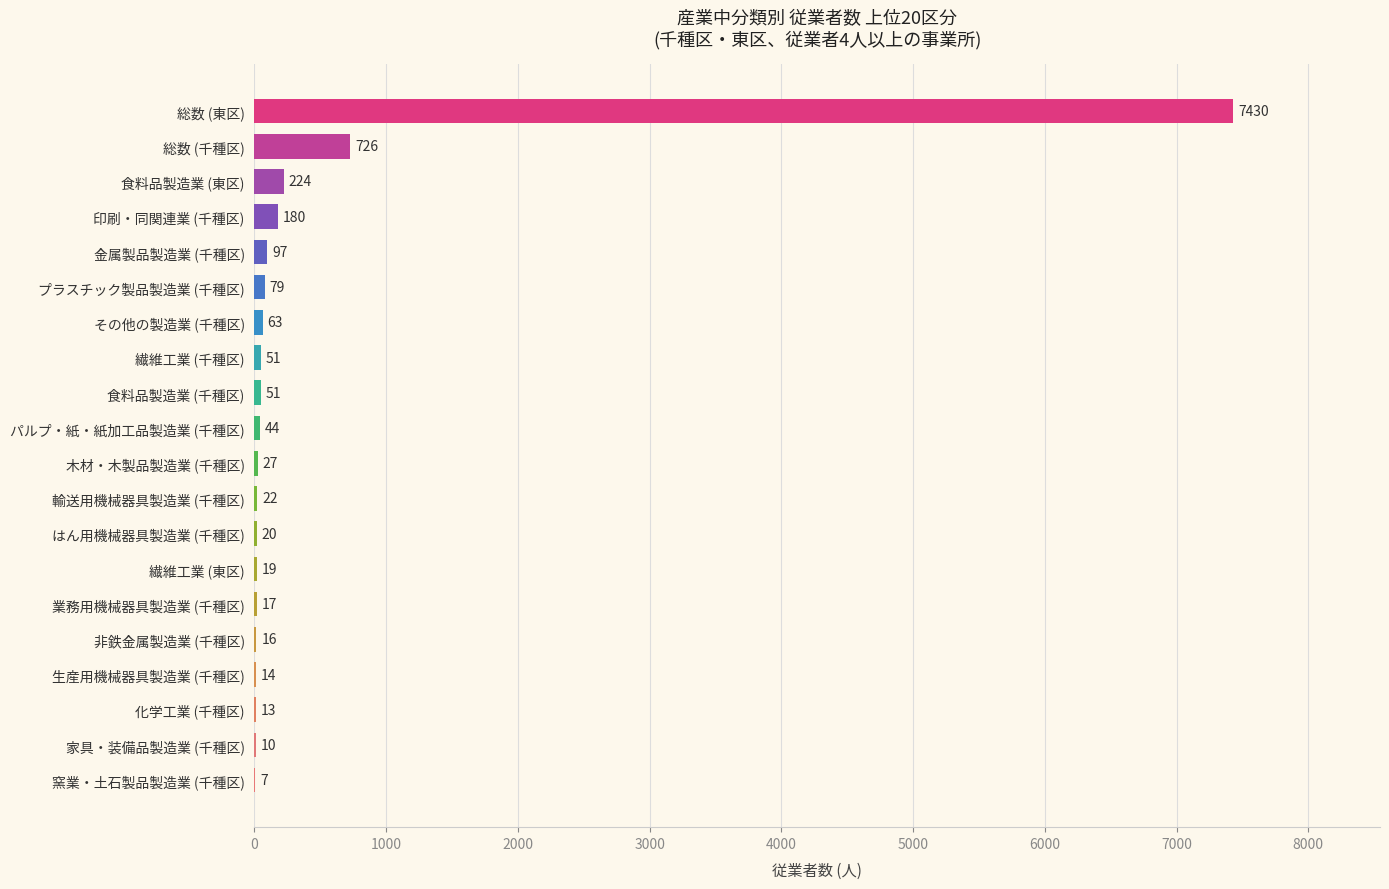

How many series are shown in this chart?

1